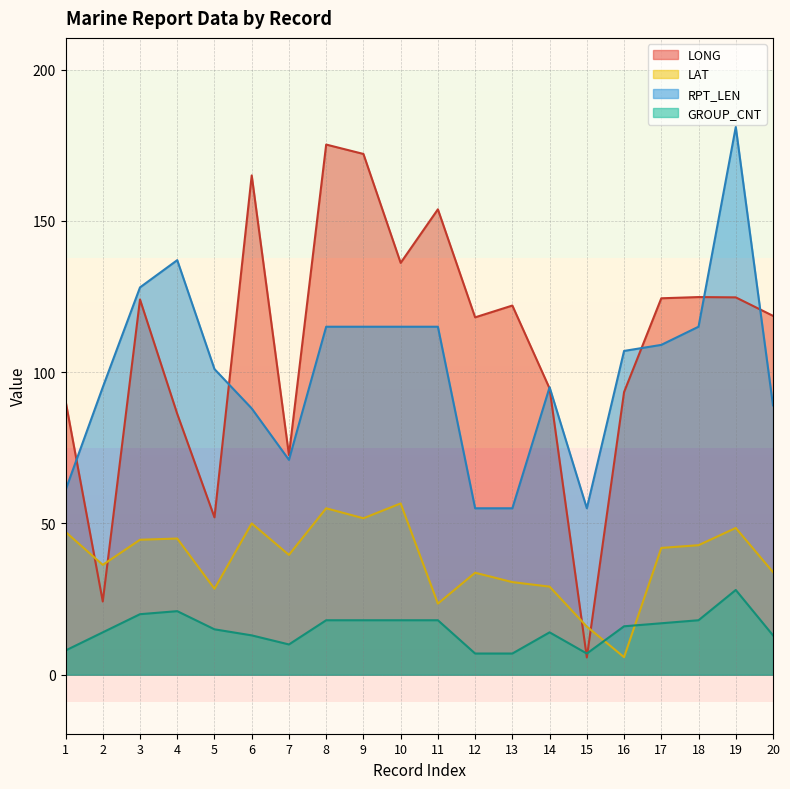

What are all the series names shown in the legend?

LONG, LAT, RPT_LEN, GROUP_CNT